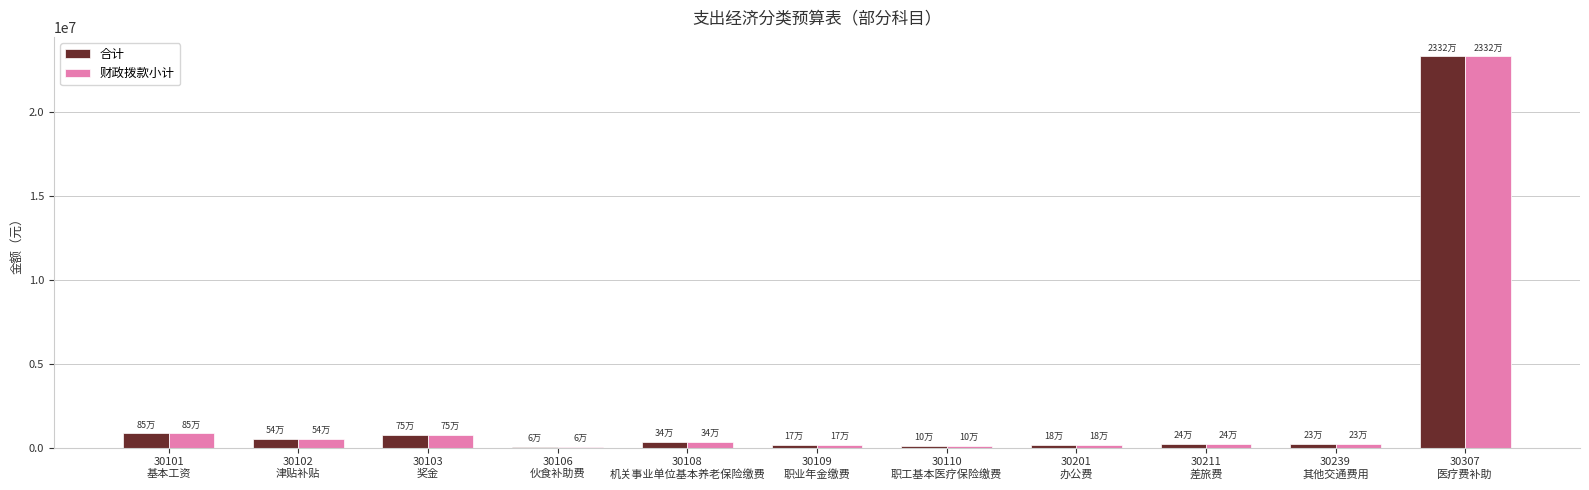

What are all the series names shown in the legend?

合计, 财政拨款小计